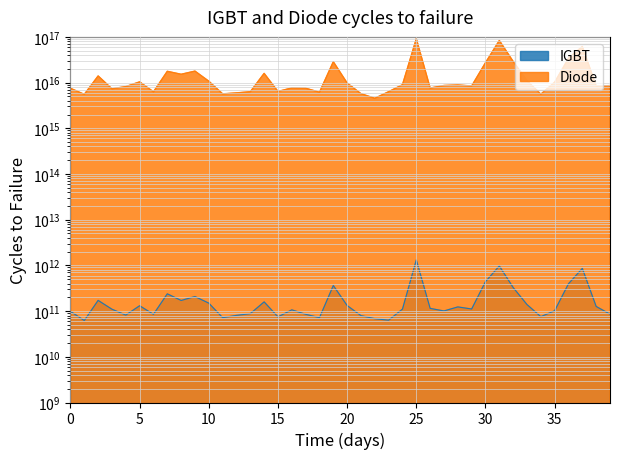

Does the chart display data point markers on the line(s)?

No